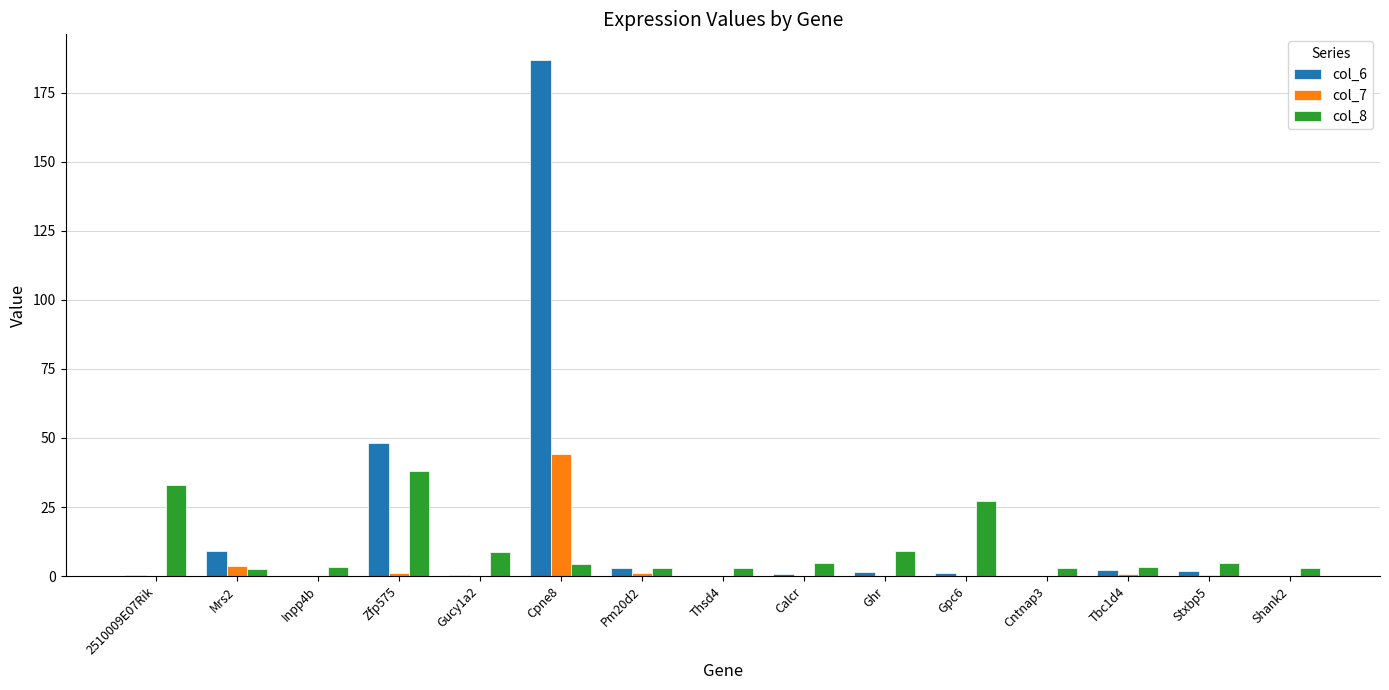

Are the bars horizontal?

No